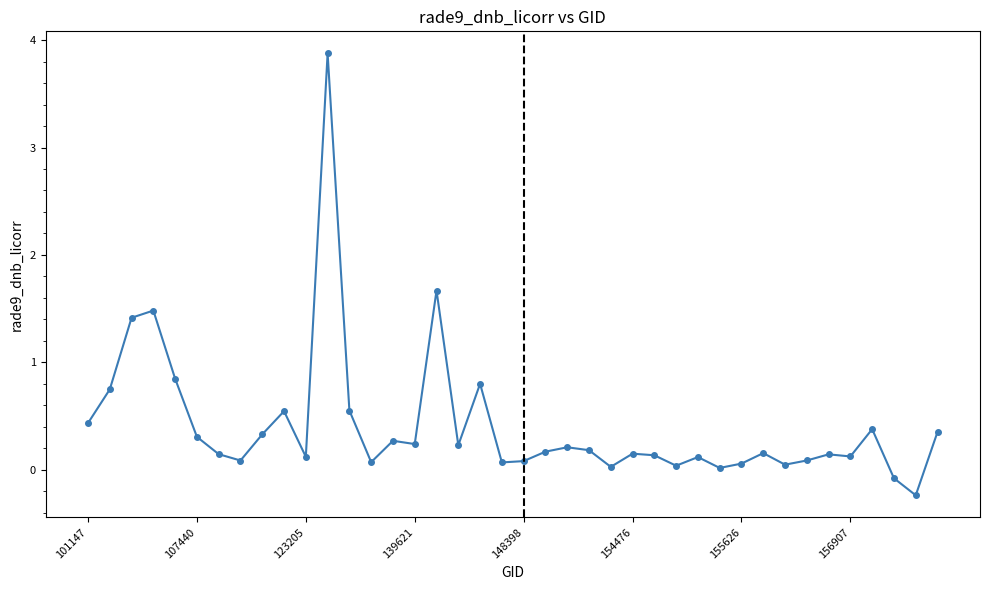

How many lines are shown in the chart?

1